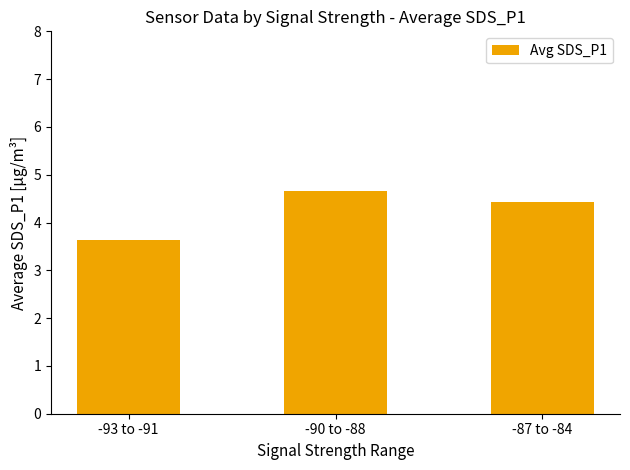

Count the number of values greater than 4.

2